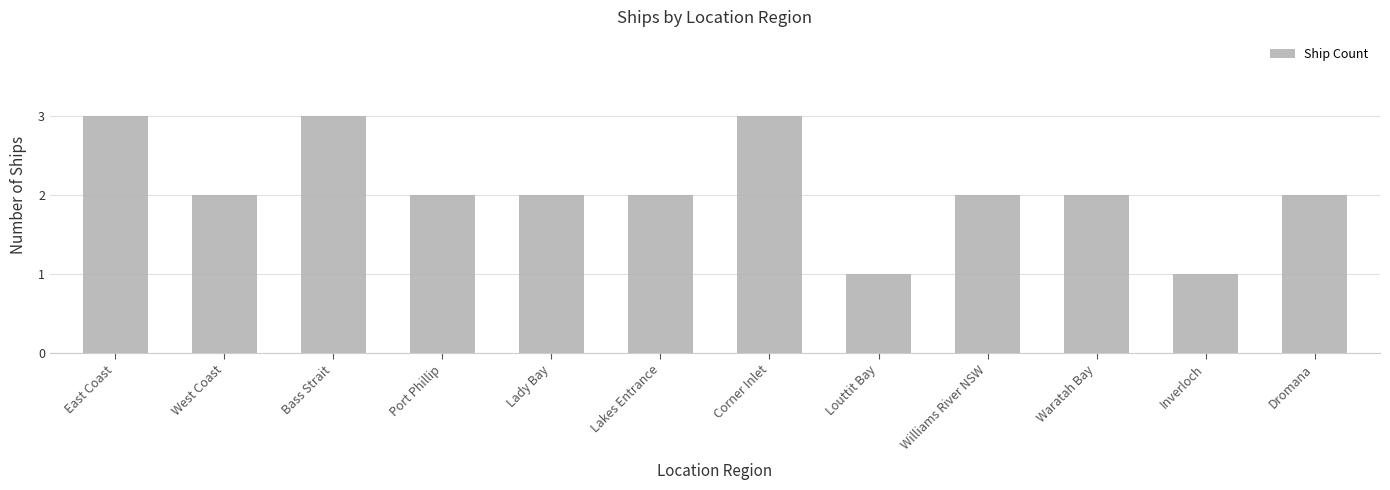

What position from the left is Lady Bay?

5